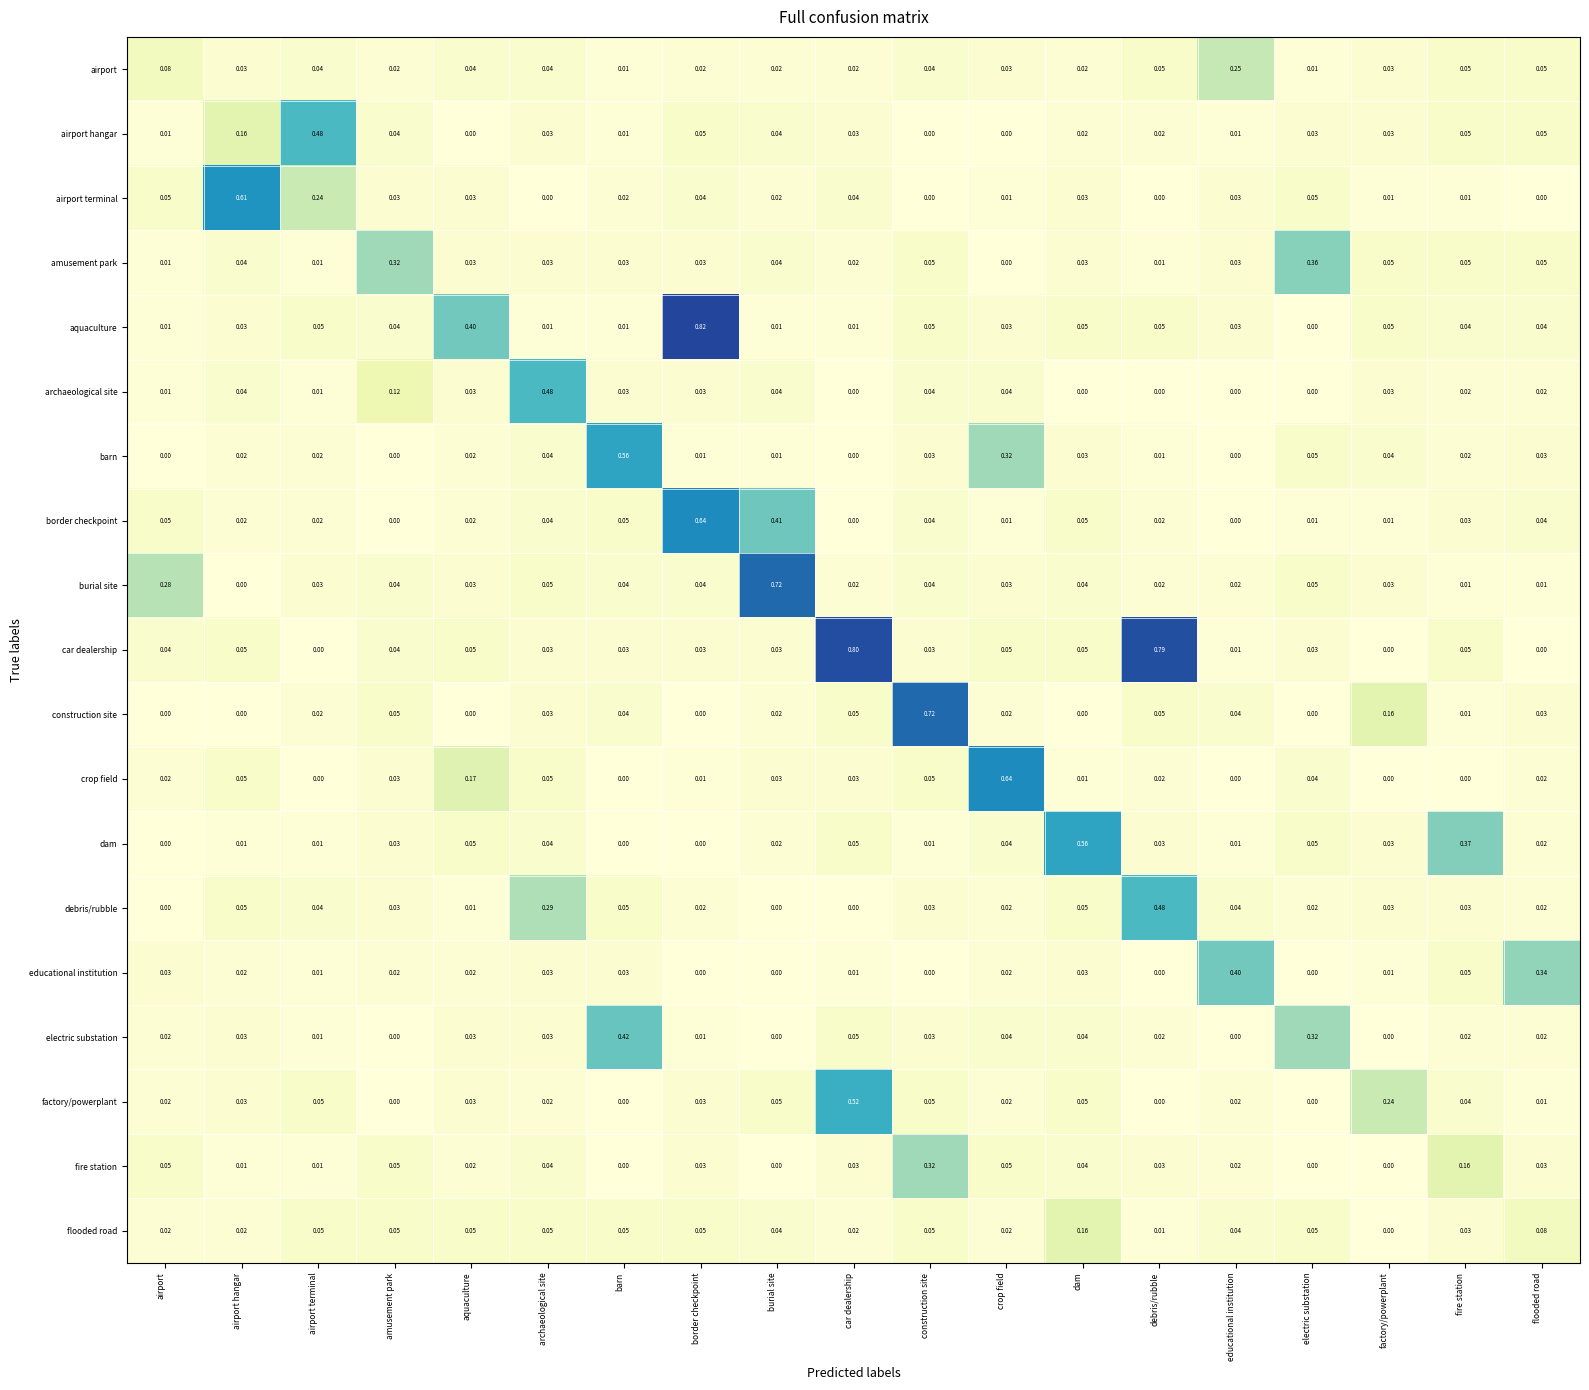

How many data points does each series have?

19